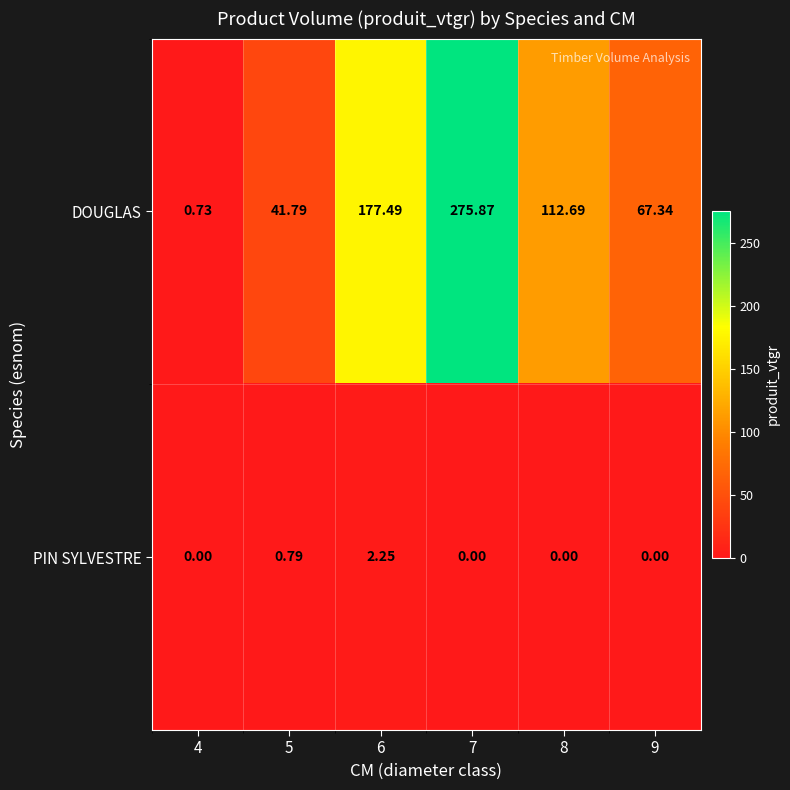

Is the value of PIN SYLVESTRE at 9 greater than the value of DOUGLAS at 9?

No